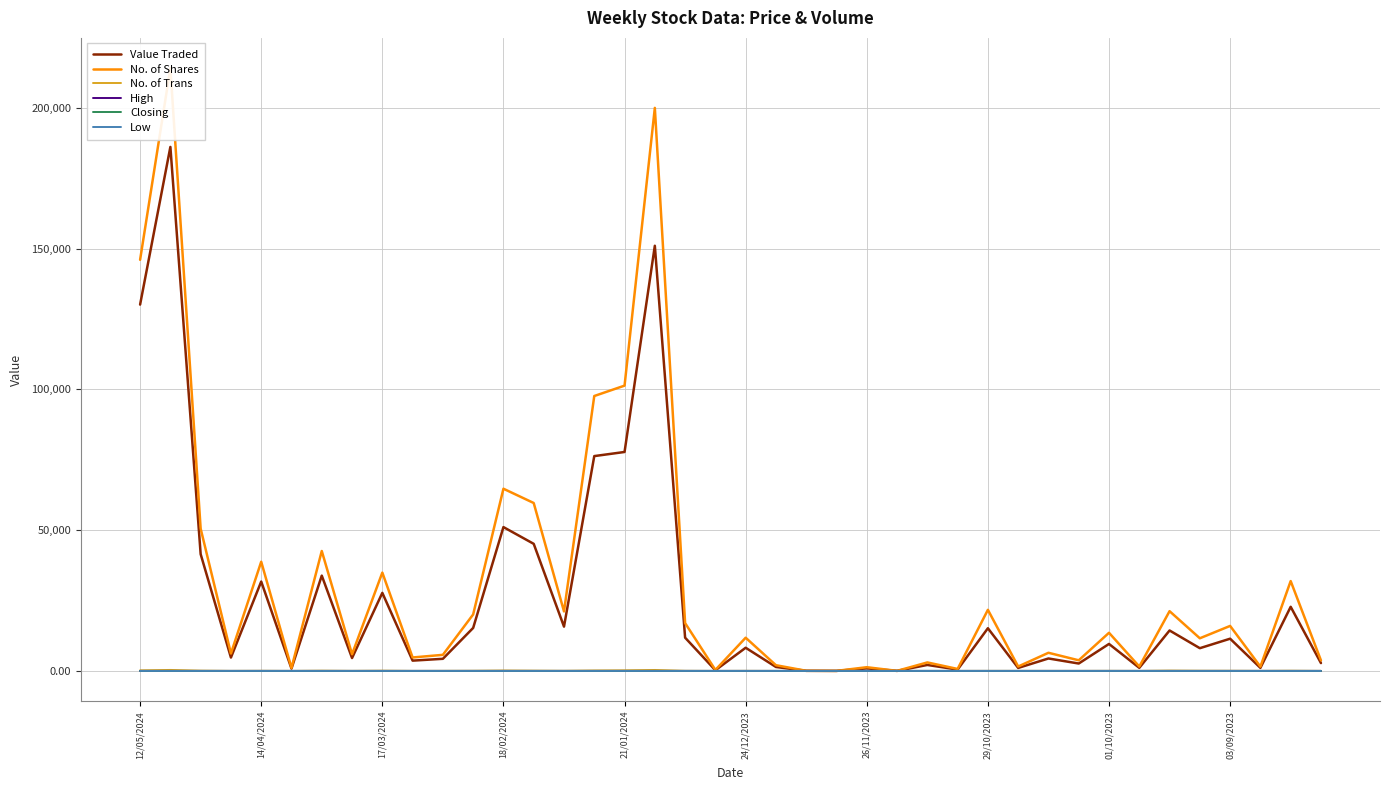

Reading right to left, extract all data points from this chart.

Value Traded: 2786.0	22781.0	1084.0	11448.0	8076.0	14370.0	1094.0	9587.0	2629.0	4424.0	1065.0	15164.0	478.0	2122.0	17.0	903.0	11.0	35.0	1402.0	8234.0	242.0	11811.0	151044.0	77784.0	76321.0	15741.0	45147.0	51098.0	15272.0	4307.0	3655.0	27731.0	4578.0	33859.0	836.0	31751.0	4750.0	41490.0	186152.0	130141.0
No. of Shares: 3733.0	31924.0	1527.0	15988.0	11598.0	21228.0	1568.0	13550.0	3775.0	6447.0	1567.0	21704.0	702.0	3017.0	25.0	1321.0	16.0	50.0	2033.0	11798.0	351.0	16996.0	200027.0	101354.0	97667.0	21142.0	59654.0	64727.0	20070.0	5716.0	4779.0	34927.0	5923.0	42600.0	1057.0	38790.0	6195.0	50532.0	214182.0	146056.0
No. of Trans: 13.0	68.0	21.0	56.0	64.0	115.0	9.0	27.0	12.0	11.0	14.0	13.0	4.0	6.0	5.0	9.0	1.0	1.0	5.0	24.0	6.0	41.0	342.0	213.0	159.0	46.0	94.0	144.0	57.0	28.0	15.0	85.0	19.0	82.0	4.0	44.0	16.0	101.0	352.0	206.0
High: 0.8	0.8	0.7	0.7	0.7	0.7	0.7	0.7	0.7	0.7	0.7	0.7	0.7	0.7	0.7	0.7	0.7	0.7	0.7	0.7	0.7	0.7	0.8	0.8	0.8	0.8	0.8	0.8	0.8	0.8	0.8	0.8	0.8	0.8	0.8	0.8	0.8	0.8	0.9	0.9
Closing: 0.8	0.7	0.7	0.7	0.7	0.7	0.7	0.7	0.7	0.7	0.7	0.7	0.7	0.7	0.7	0.7	0.7	0.7	0.7	0.7	0.7	0.7	0.8	0.8	0.8	0.8	0.8	0.8	0.8	0.8	0.8	0.8	0.8	0.8	0.8	0.8	0.8	0.8	0.9	0.9
Low: 0.7	0.7	0.7	0.7	0.7	0.7	0.7	0.7	0.7	0.7	0.7	0.7	0.7	0.7	0.7	0.7	0.7	0.7	0.7	0.7	0.7	0.7	0.7	0.7	0.8	0.7	0.7	0.8	0.7	0.7	0.8	0.8	0.8	0.8	0.8	0.8	0.7	0.8	0.8	0.8